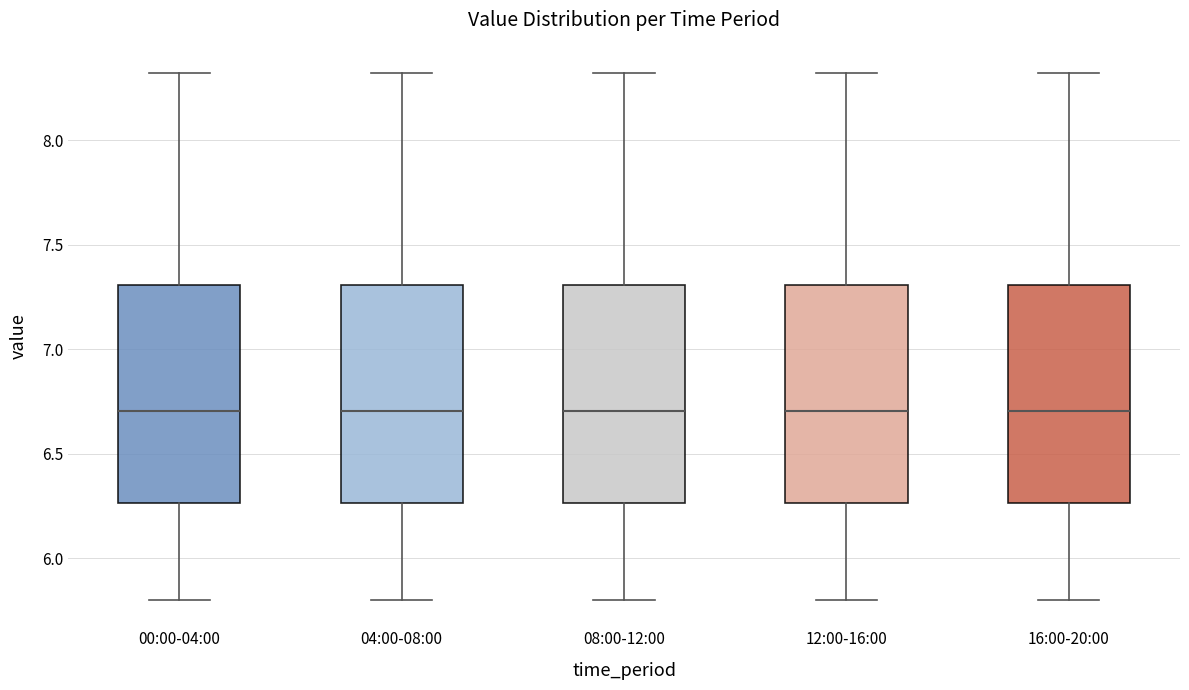

Reading left to right, read every box against the y-axis: the position of its median line, the range the box covers, and the ends of its whiskers. The values are not printed on the chart, so give them approximately, as read against the axis.

00:00-04:00: median 6.70, box 6.25 to 7.30, whiskers 5.80 to 8.30
04:00-08:00: median 6.70, box 6.25 to 7.30, whiskers 5.80 to 8.30
08:00-12:00: median 6.70, box 6.25 to 7.30, whiskers 5.80 to 8.30
12:00-16:00: median 6.70, box 6.25 to 7.30, whiskers 5.80 to 8.30
16:00-20:00: median 6.70, box 6.25 to 7.30, whiskers 5.80 to 8.30